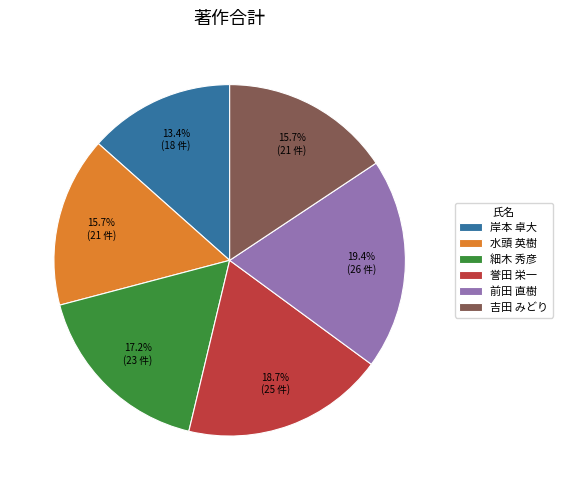

How many segments does this pie chart have?

6